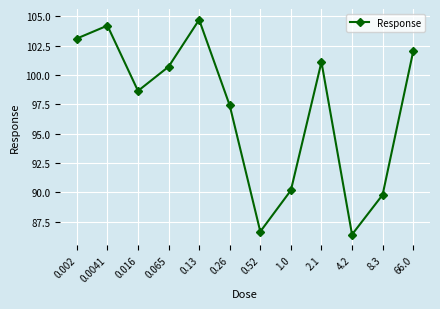

What is the difference between the second highest and second lowest values?

17.5